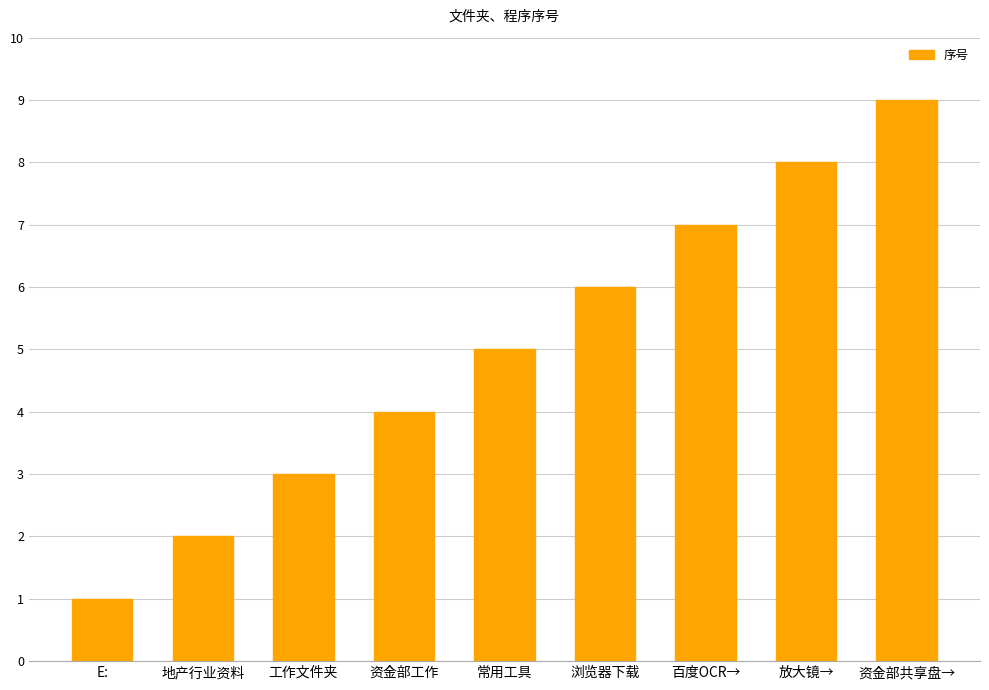

Read the value at 资金部工作.

4